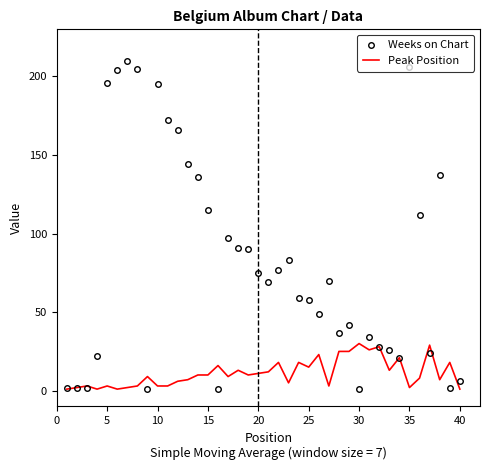

List the series in order of their overall mean, highest first.

Weeks on Chart, Peak Position